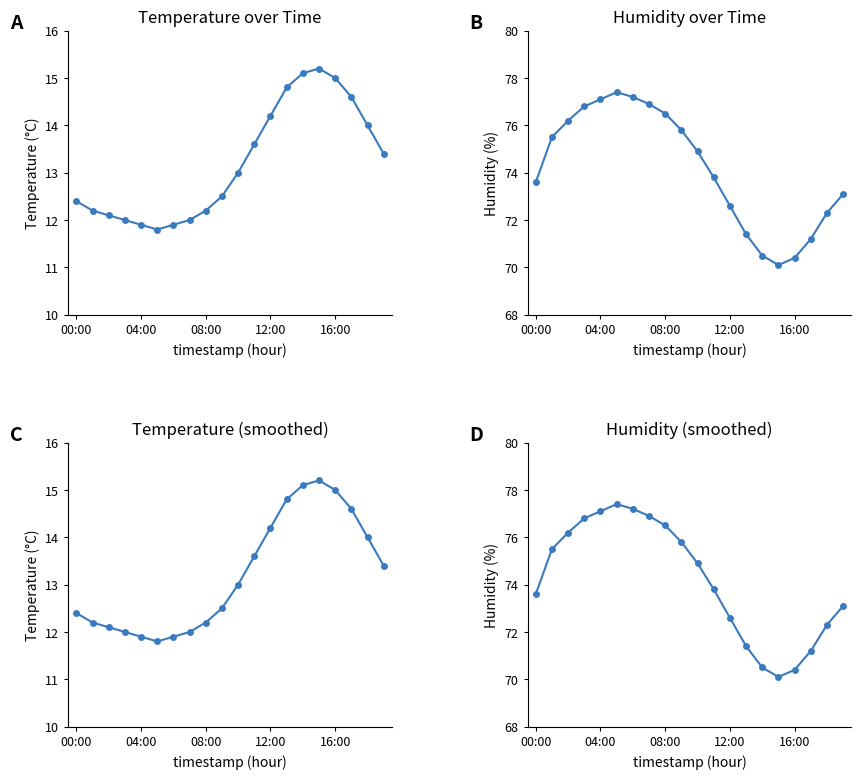

List the labels in order of Temperature (°C) value, smallest first.

5, 16:00, 6, 12:00, 7, 08:00, 04:00, 8, 00:00, 9, 10, 19, 11, 18, 12, 17, 13, 16, 14, 15